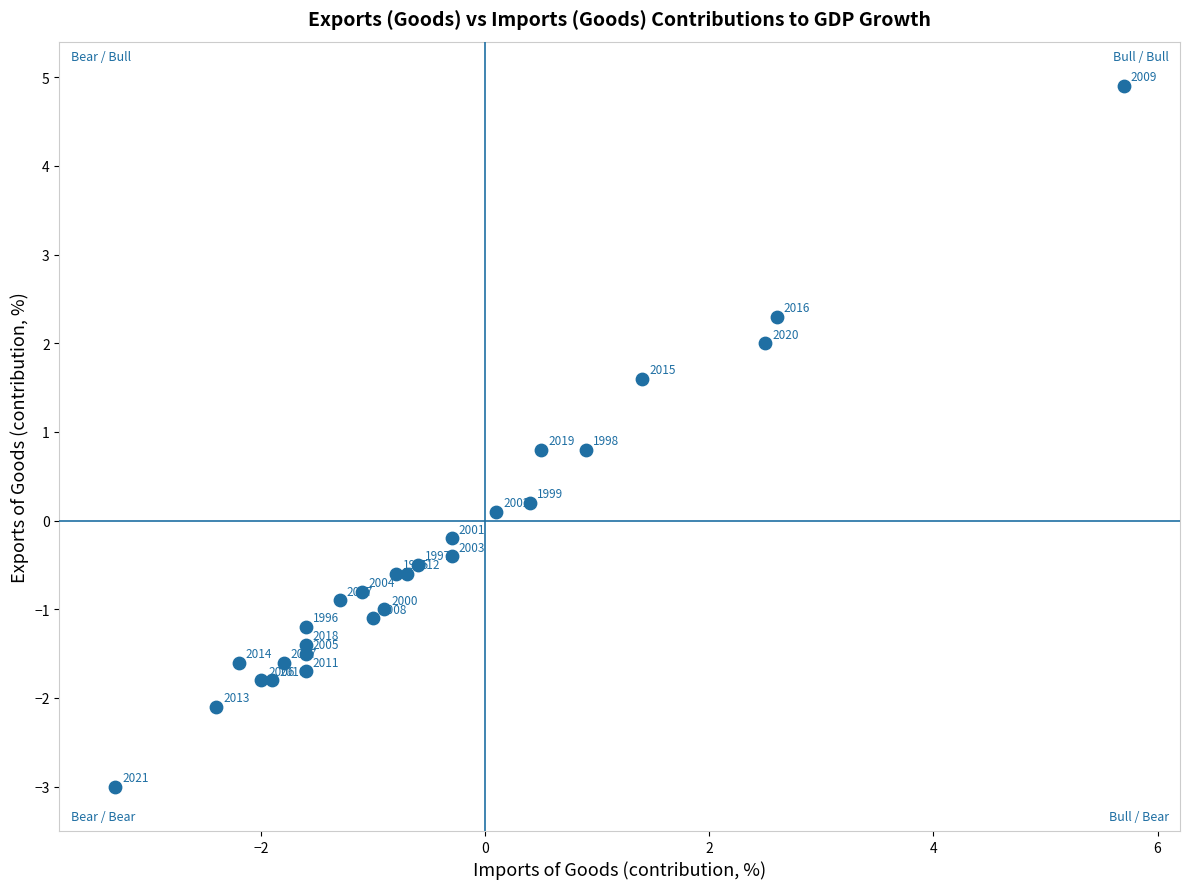

What is the range of X values (max minus min)?

9.0